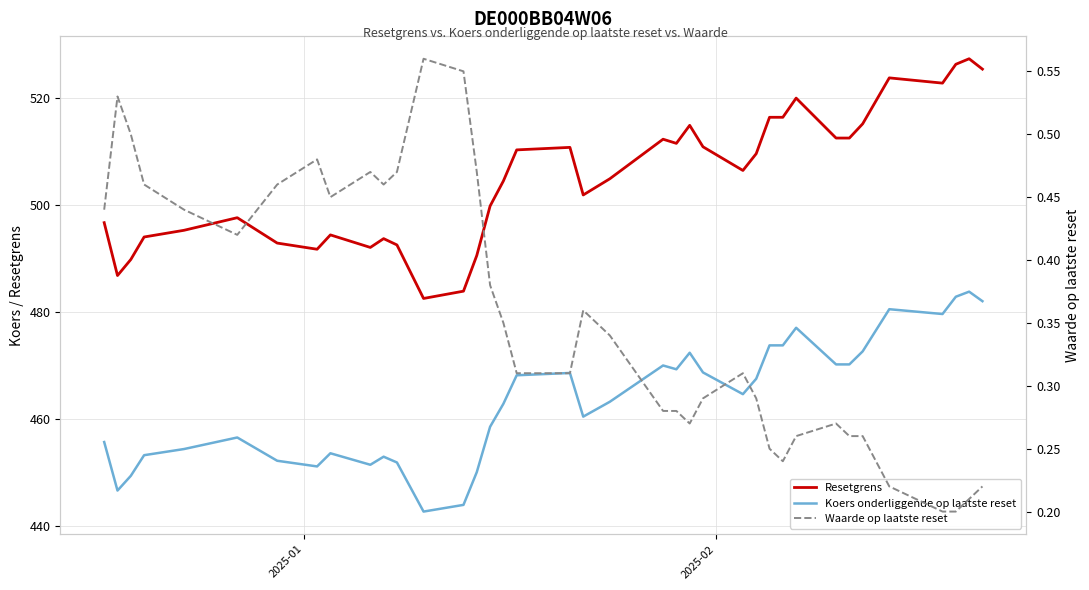

What is the minimum value shown in the chart?

0.2